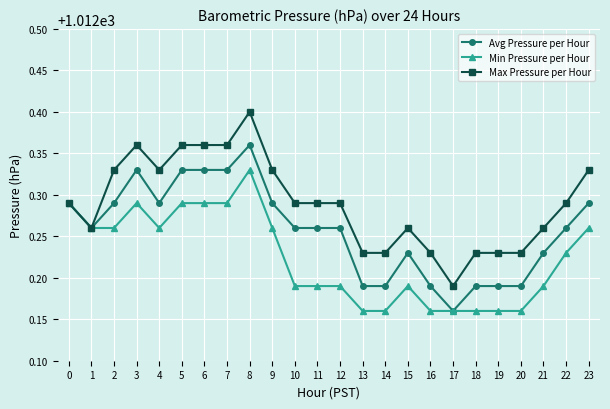

What are all the series names shown in the legend?

Avg Pressure per Hour, Min Pressure per Hour, Max Pressure per Hour